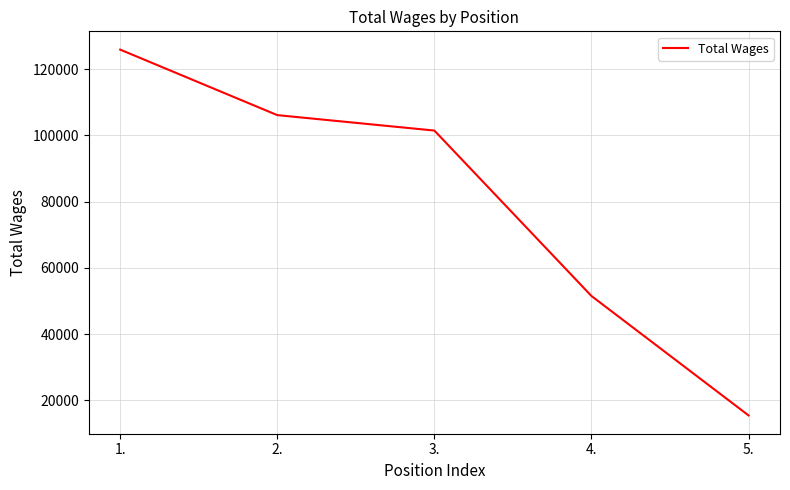

True or false: the data shows 125920 at 1..

True